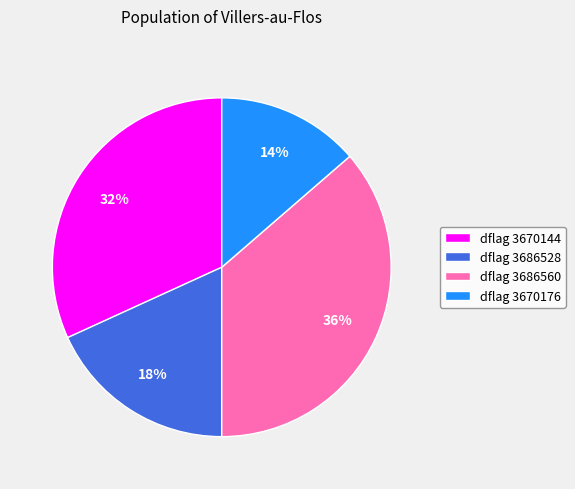

Which has a higher value, dflag 3670144 or dflag 3670176?

dflag 3670144